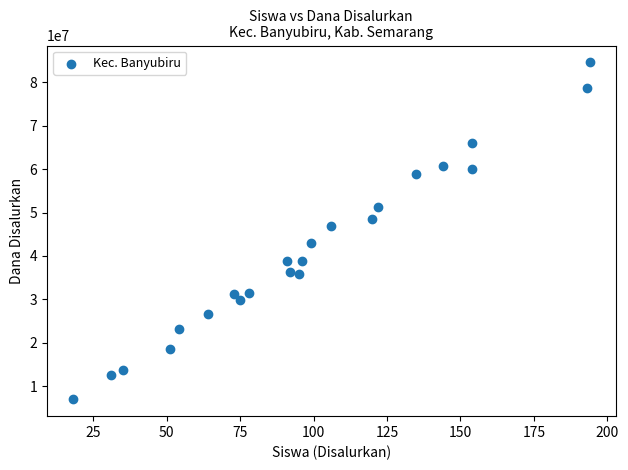

What Y value in the scatter plot is closest to 45787500?

46800000